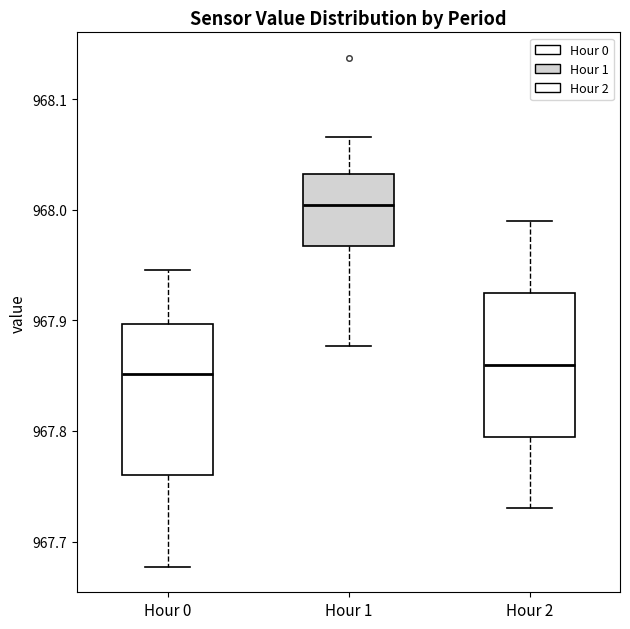

Reading left to right, transcribe this box plot: for each box, give where its median line is, the range the box spans, and where its two whiskers end, as read against the y-axis. The values are not printed on the chart, so give them approximately, as read against the axis.

Hour 0: median 967.85, box 967.76 to 967.90, whiskers 967.68 to 967.95
Hour 1: median 968.00, box 967.97 to 968.03, whiskers 967.88 to 968.07
Hour 2: median 967.86, box 967.80 to 967.93, whiskers 967.73 to 967.99